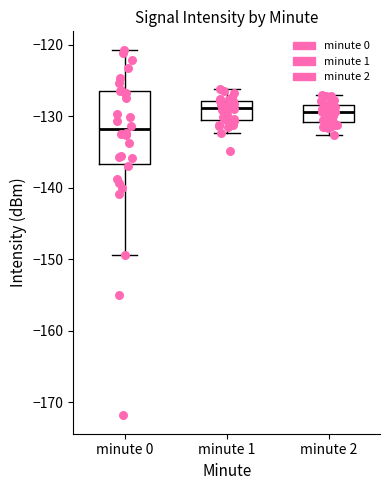

Which box has the lowest median line?

minute 0